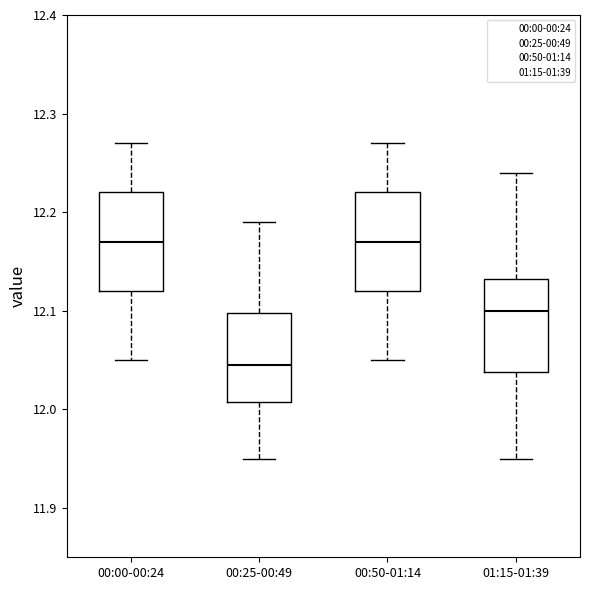

Reading left to right, transcribe this box plot: for each box, give where its median line is, the range the box spans, and where its two whiskers end, as read against the y-axis. The values are not printed on the chart, so give them approximately, as read against the axis.

00:00-00:24: median 12.17, box 12.12 to 12.22, whiskers 12.05 to 12.27
00:25-00:49: median 12.05, box 12.01 to 12.10, whiskers 11.95 to 12.19
00:50-01:14: median 12.17, box 12.12 to 12.22, whiskers 12.05 to 12.27
01:15-01:39: median 12.10, box 12.04 to 12.13, whiskers 11.95 to 12.24